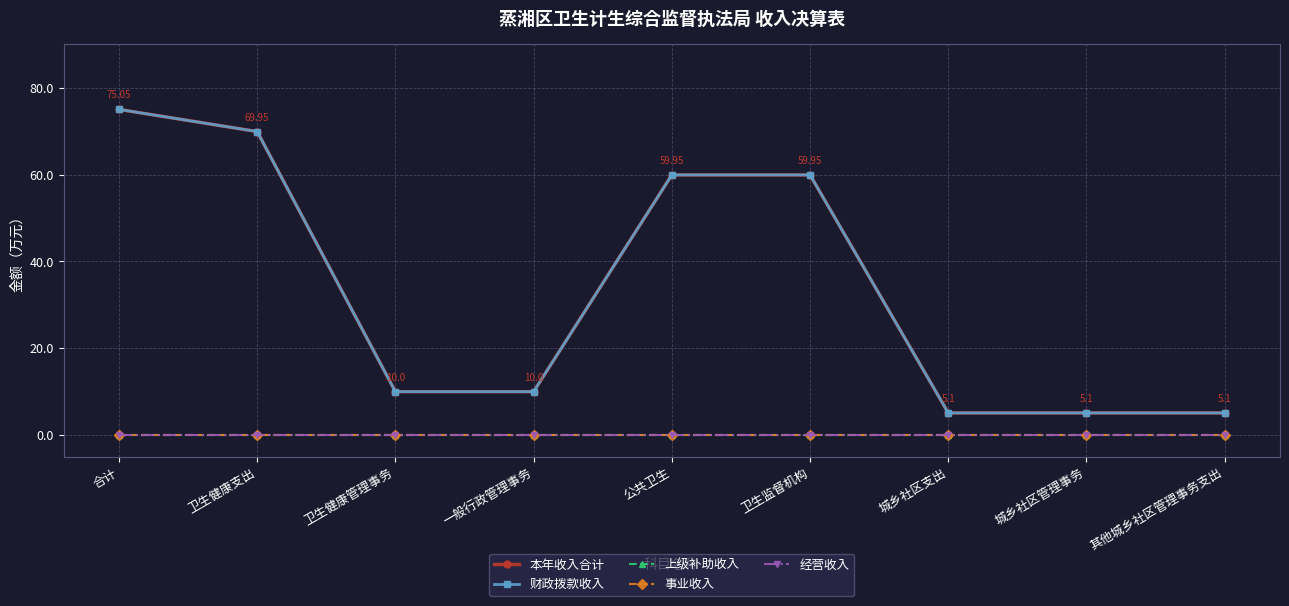

Rank the series at 卫生健康支出 from highest to lowest value.

本年收入合计, 财政拨款收入, 上级补助收入, 事业收入, 经营收入